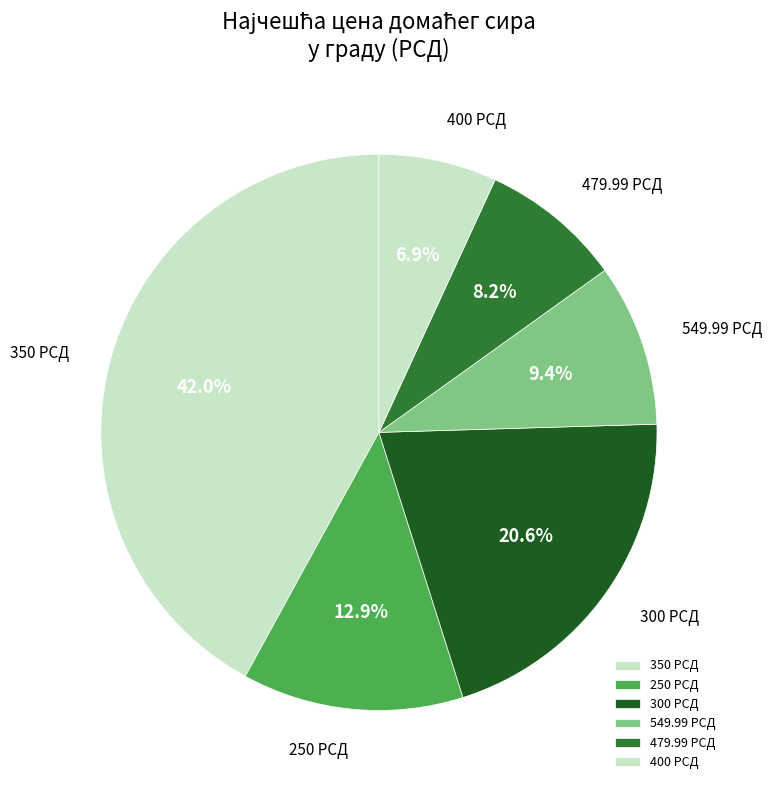

Rank the categories by value from lowest to highest.

400 РСД, 479.99 РСД, 549.99 РСД, 250 РСД, 300 РСД, 350 РСД